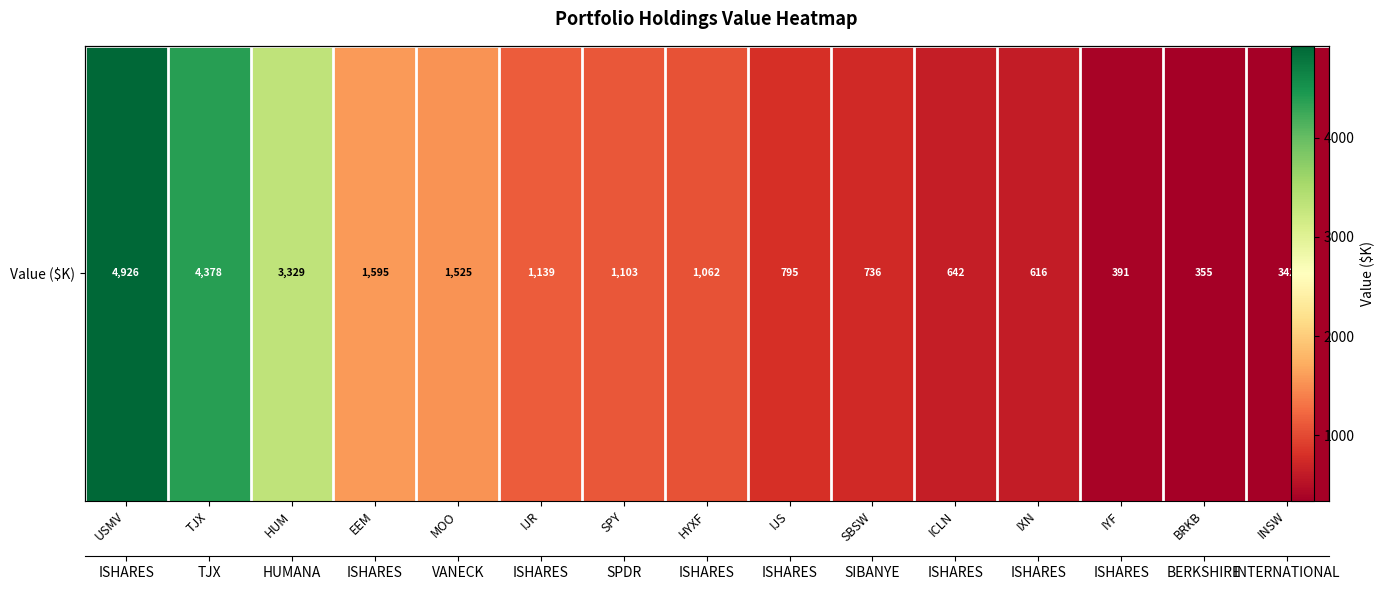

Between SPY and IJR, which is larger?

IJR